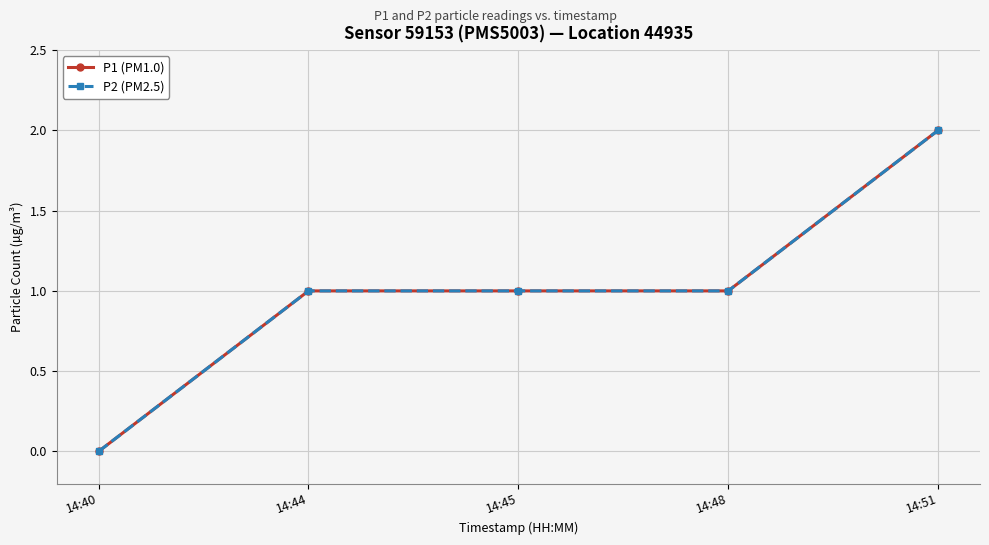

Reading left to right, extract all data points from this chart.

P1 (PM1.0): 0	1	1	1	2
P2 (PM2.5): 0	1	1	1	2